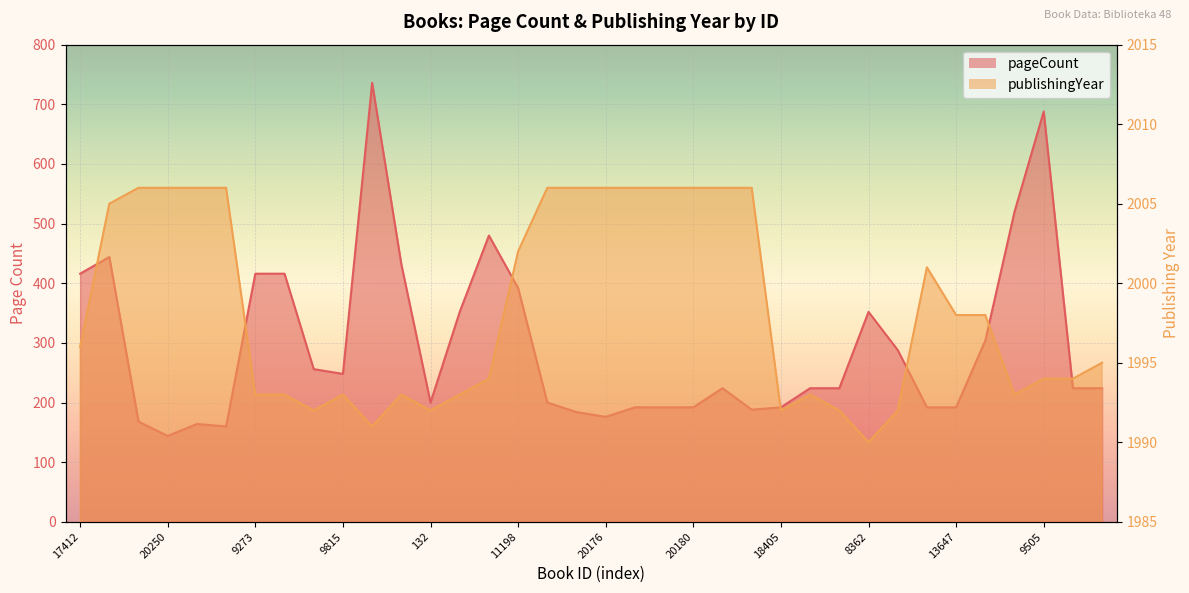

How many data points in pageCount are above 224?

16